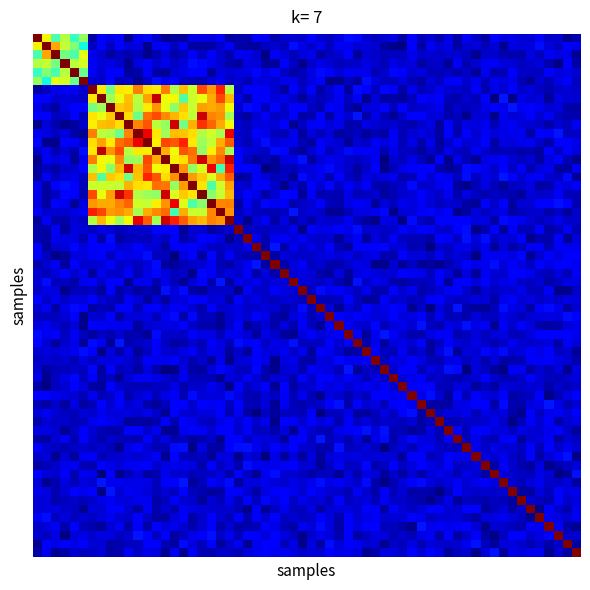

What is the greatest value displayed?

16.0